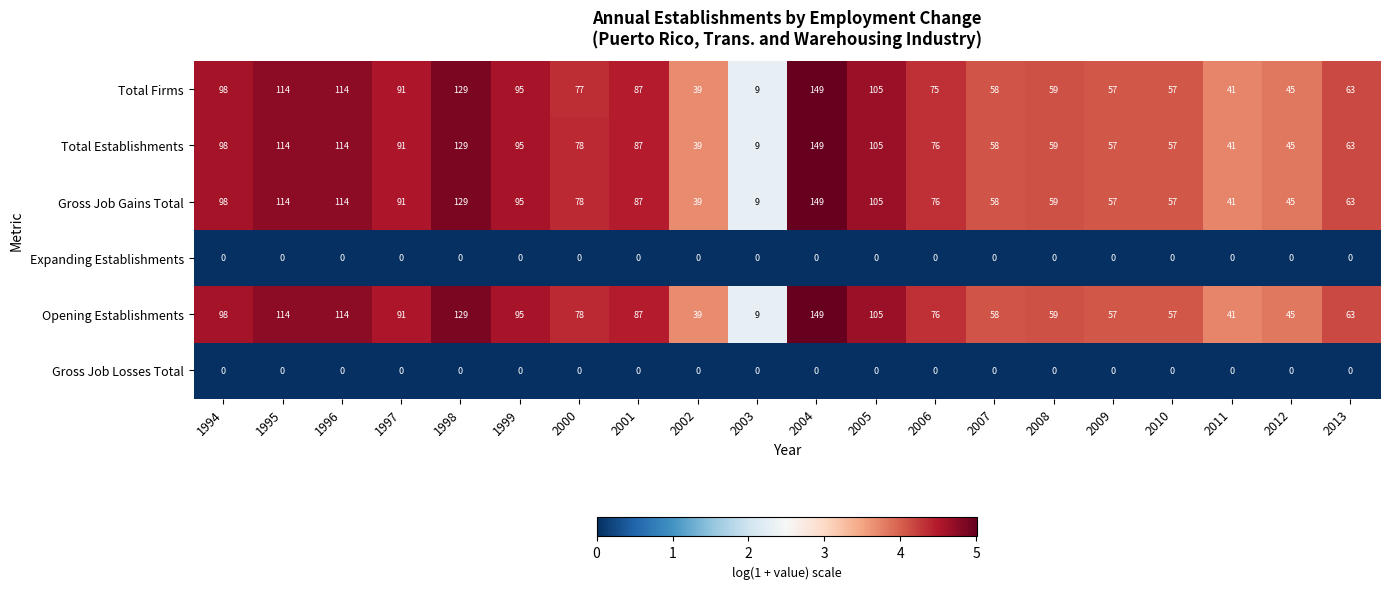

What is the total value across all series at 2001?

348